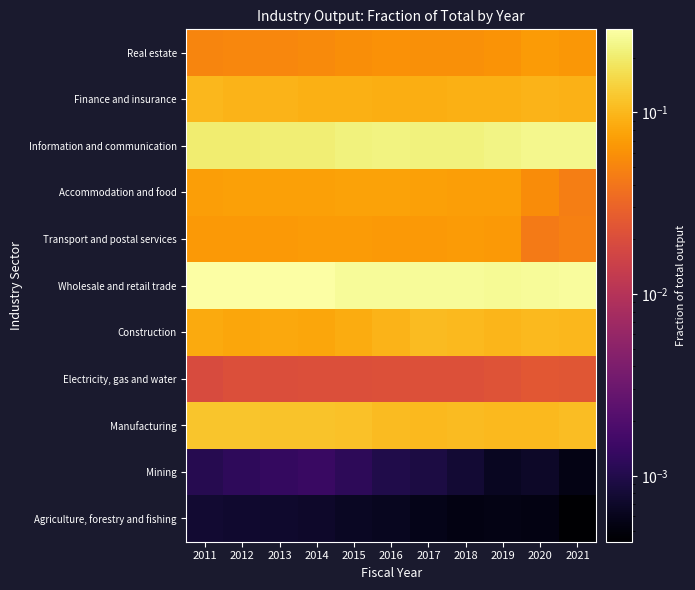

How many distinct data groups are displayed?

11